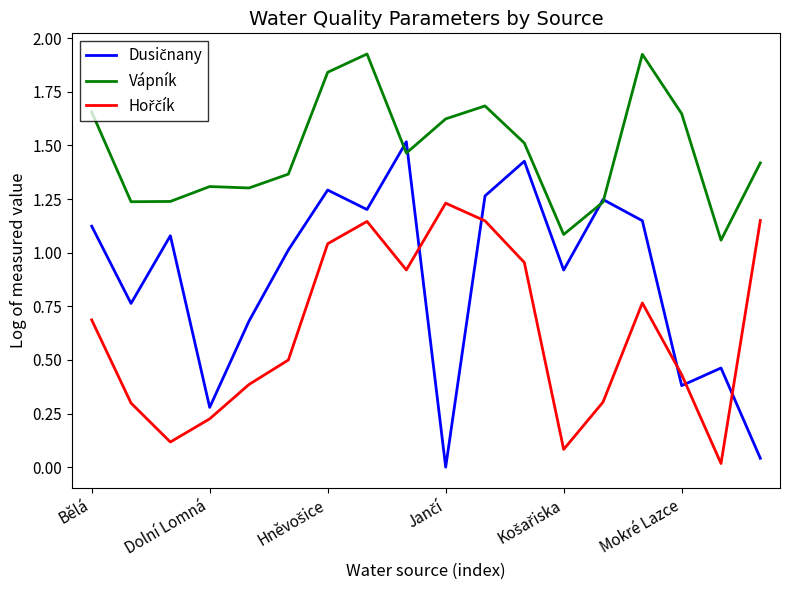

How many times do Hořčík and Dusičnany cross each other?

5